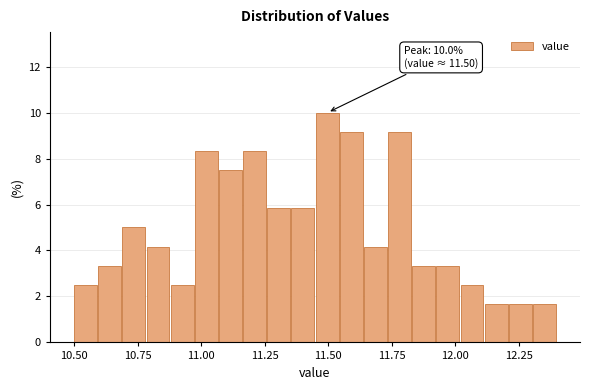

Around what value on the x-axis is the tallest bar? Give the approximate position of its centre, as read against the axis.

11.50